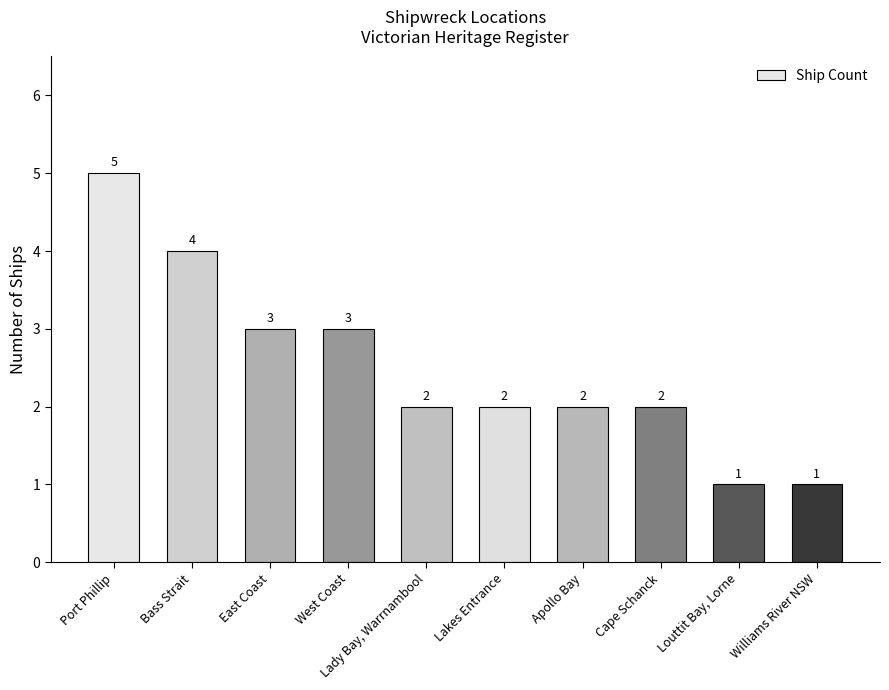

Reading right to left, transcribe all the data shown in this chart.

1	1	2	2	2	2	3	3	4	5